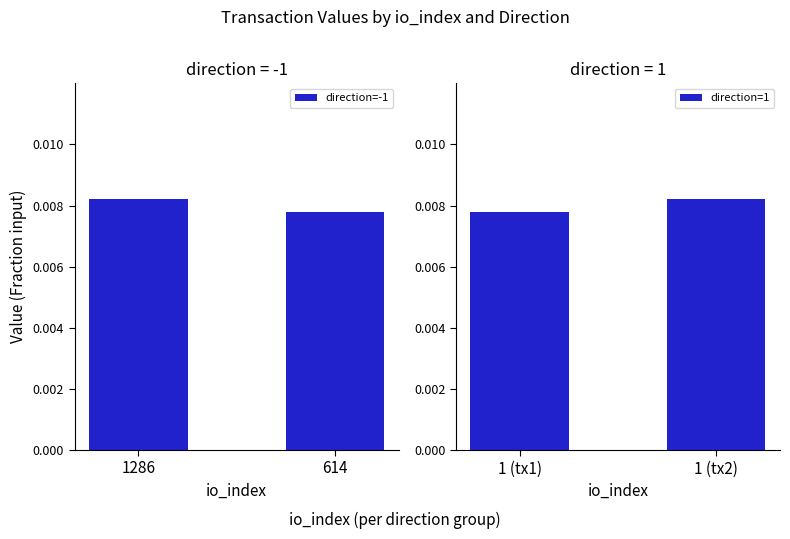

Between 614 and 1286, which is larger?

1286